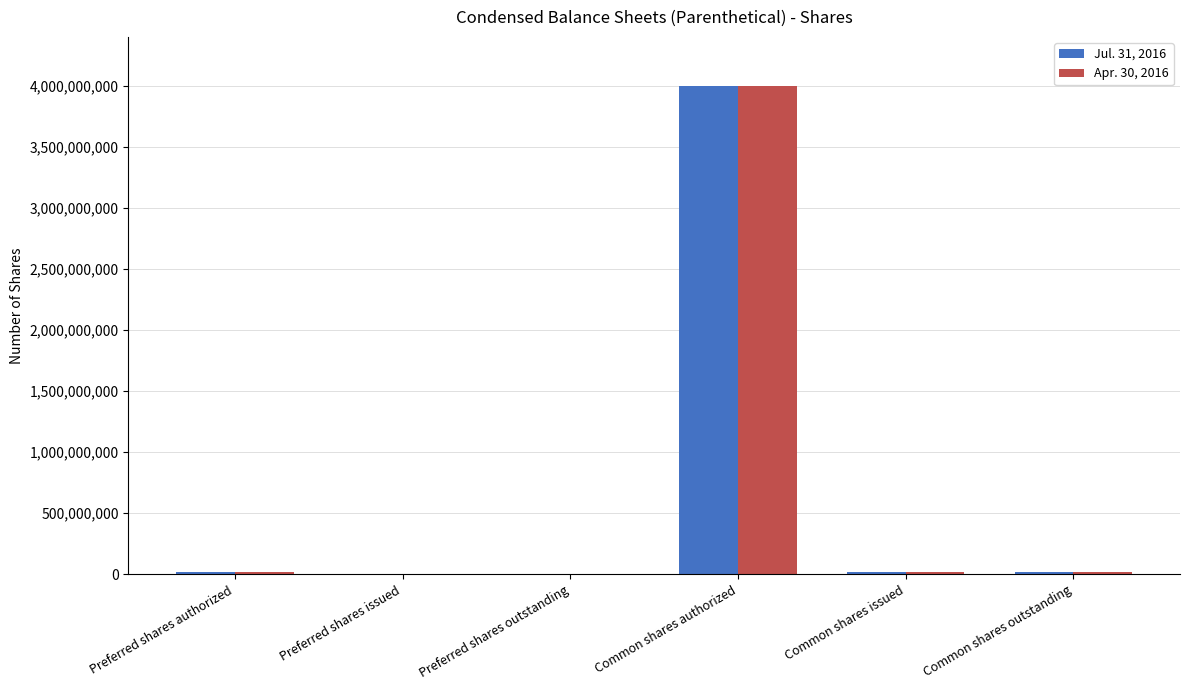

How many categories are shown in the chart?

6